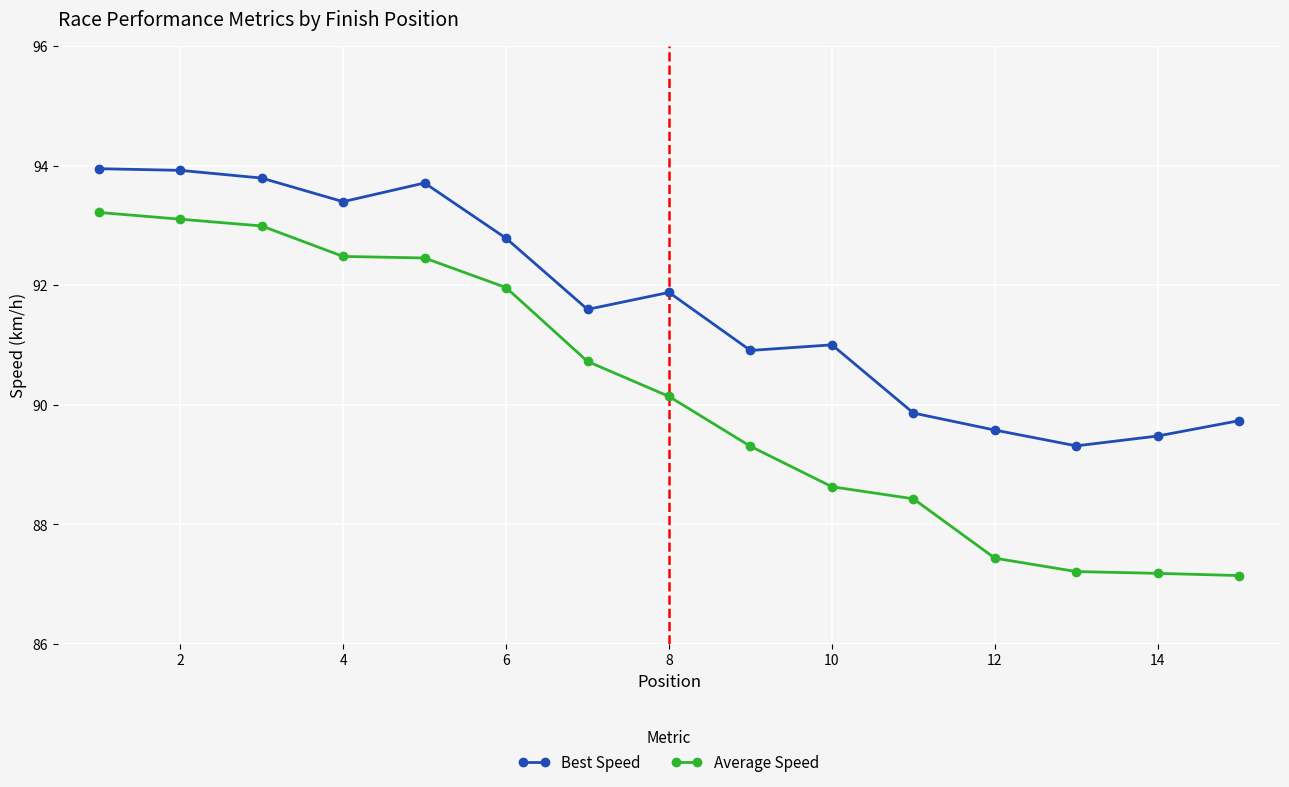

What is the value of the Best Speed point at the 15th from the left?

89.7